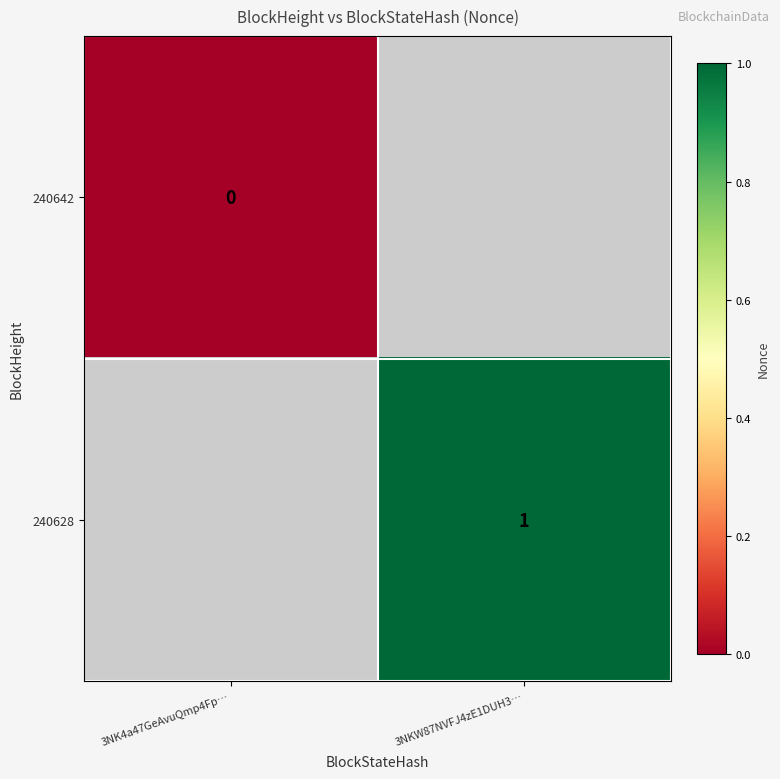

The 240628 series shows 2 at 3NKW87NVFJ4zE1DUH3…. True or false?

False